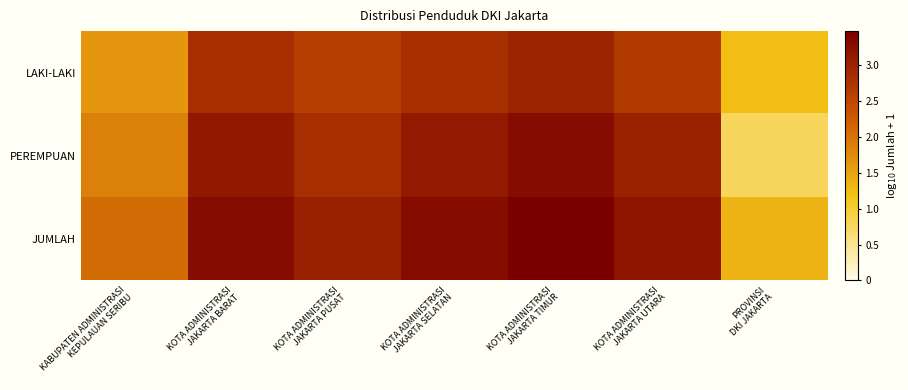

Reading left to right, extract all data points from this chart.

LAKI-LAKI: KABUPATEN ADMINISTRASI
KEPULAUAN SERIBU=1.6	KOTA ADMINISTRASI
JAKARTA BARAT=2.8	KOTA ADMINISTRASI
JAKARTA PUSAT=2.6	KOTA ADMINISTRASI
JAKARTA SELATAN=2.8	KOTA ADMINISTRASI
JAKARTA TIMUR=3.0	KOTA ADMINISTRASI
JAKARTA UTARA=2.7	PROVINSI
DKI JAKARTA=1.2
PEREMPUAN: KABUPATEN ADMINISTRASI
KEPULAUAN SERIBU=1.9	KOTA ADMINISTRASI
JAKARTA BARAT=3.1	KOTA ADMINISTRASI
JAKARTA PUSAT=2.8	KOTA ADMINISTRASI
JAKARTA SELATAN=3.1	KOTA ADMINISTRASI
JAKARTA TIMUR=3.3	KOTA ADMINISTRASI
JAKARTA UTARA=3.0	PROVINSI
DKI JAKARTA=0.8
JUMLAH: KABUPATEN ADMINISTRASI
KEPULAUAN SERIBU=2.1	KOTA ADMINISTRASI
JAKARTA BARAT=3.3	KOTA ADMINISTRASI
JAKARTA PUSAT=3.0	KOTA ADMINISTRASI
JAKARTA SELATAN=3.3	KOTA ADMINISTRASI
JAKARTA TIMUR=3.5	KOTA ADMINISTRASI
JAKARTA UTARA=3.2	PROVINSI
DKI JAKARTA=1.3